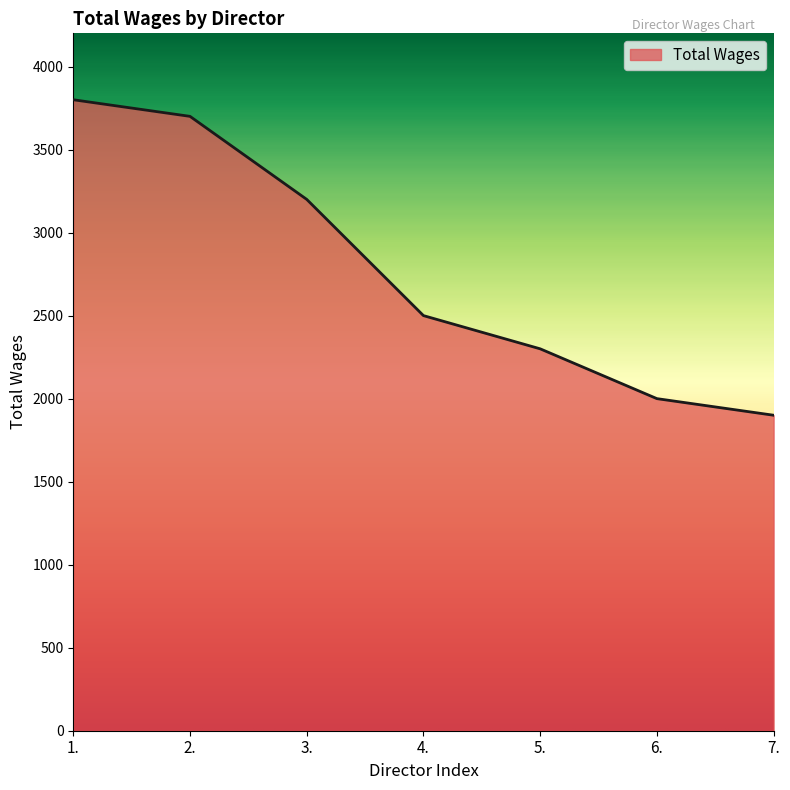

Which has a higher value, 1. or 3.?

1.